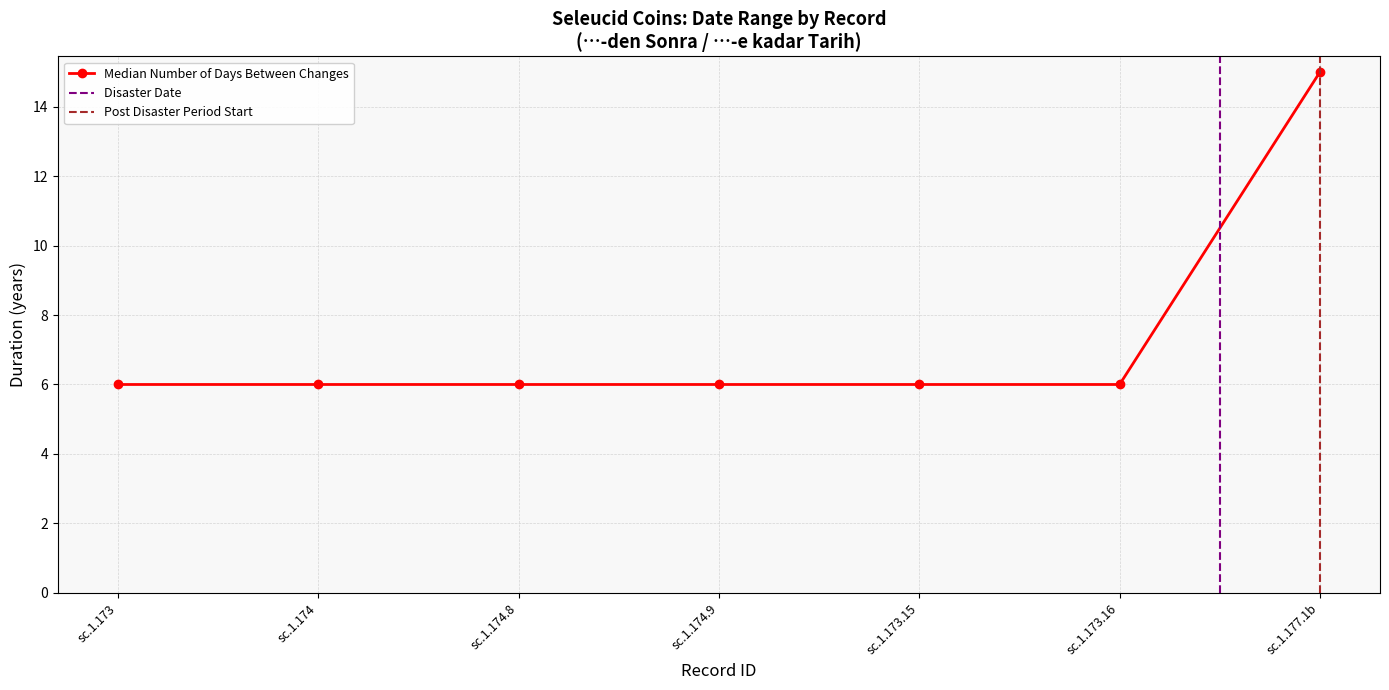

List the labels in order of value, largest first.

sc.1.177.1b, sc.1.173, sc.1.174, sc.1.174.8, sc.1.174.9, sc.1.173.15, sc.1.173.16